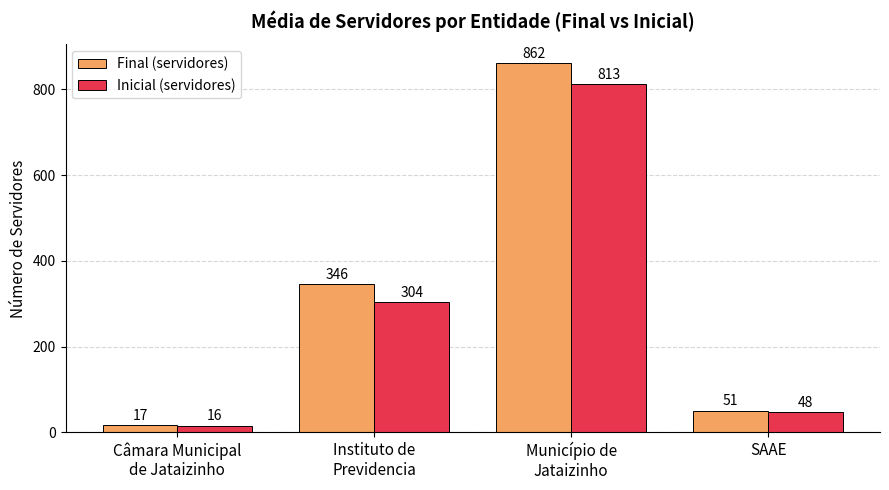

What is the maximum value shown in the chart?

862